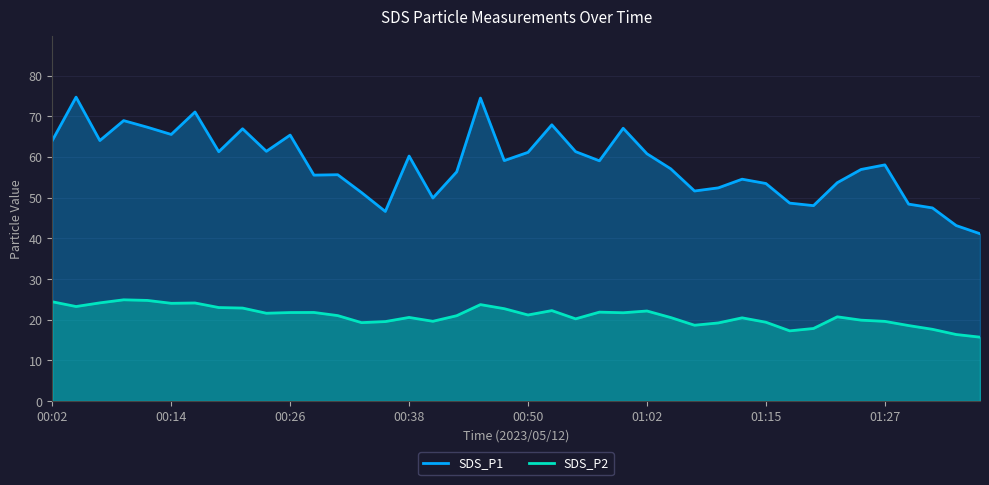

How many lines are shown in the chart?

2